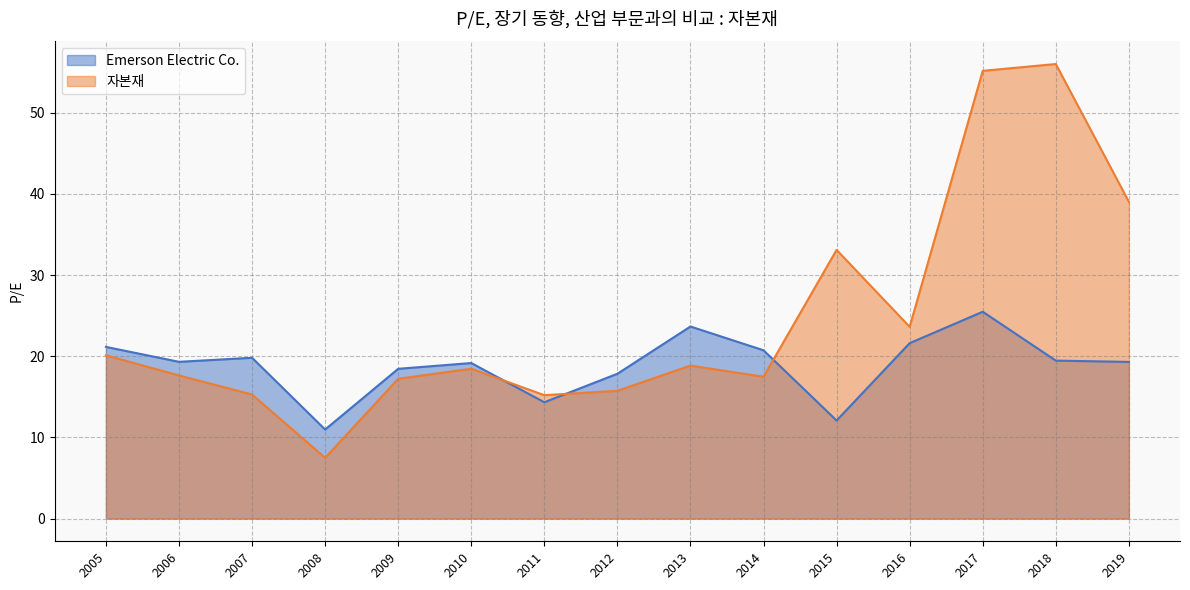

Rank the series by their average value, from highest to lowest.

자본재, Emerson Electric Co.